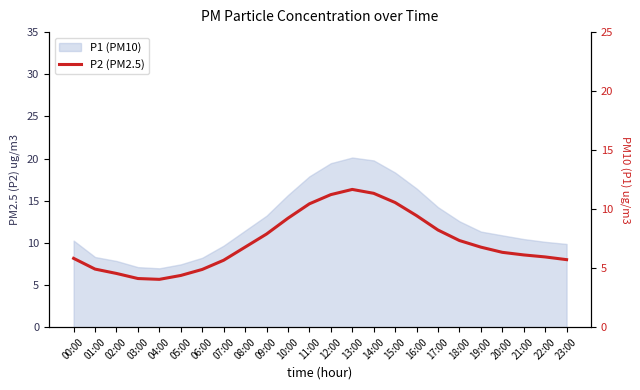

What is the greatest value displayed?

11.7